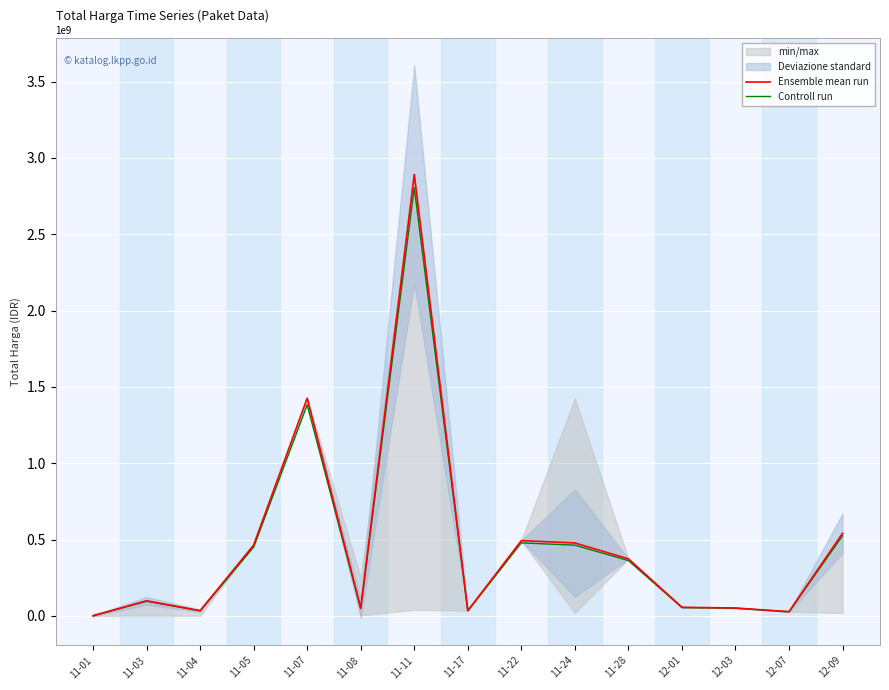

True or false: Controll run has a value of 33263240.0 at 11-17.

True